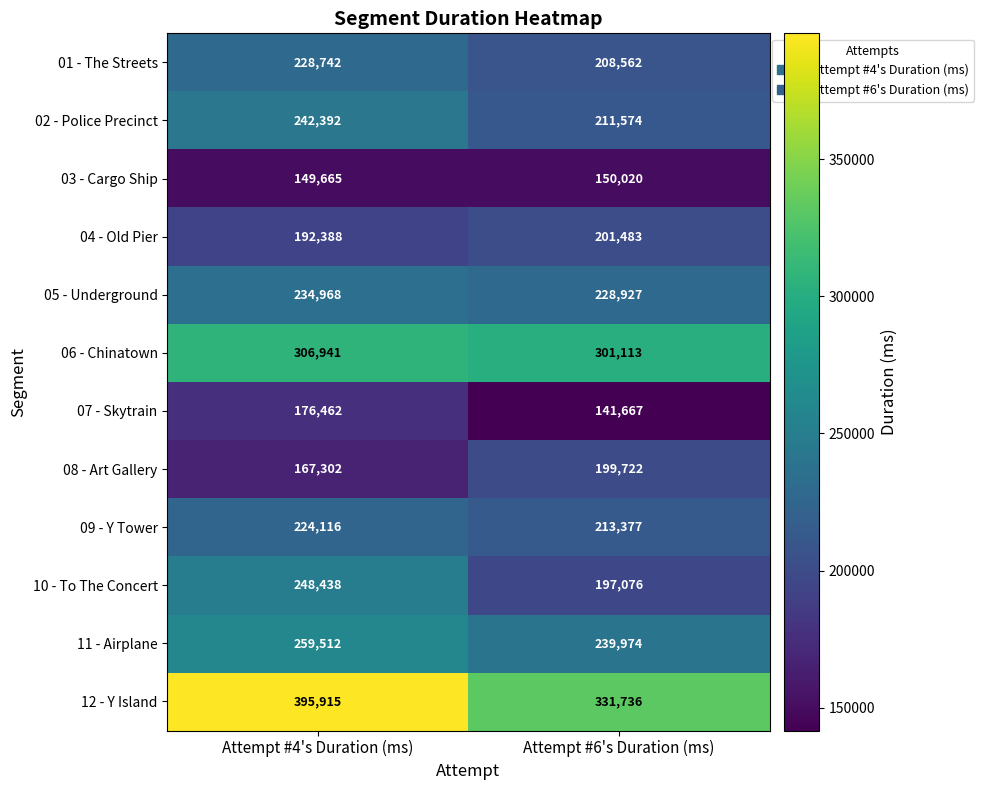

Between Attempt #4's Duration (ms) and Attempt #6's Duration (ms), which series saw the biggest shift?

12 - Y Island